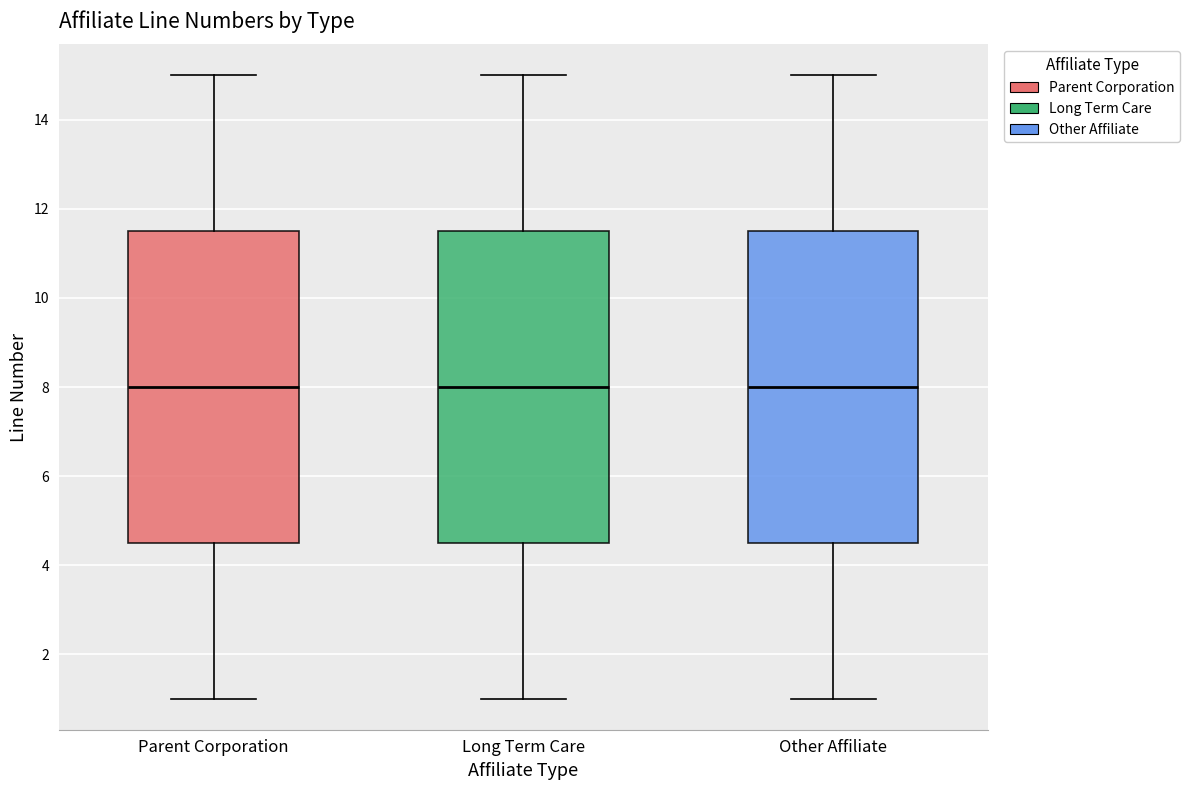

Where is the upper edge of the box for Other Affiliate on the y-axis? The values are not printed on the chart, so give them approximately, as read against the axis.

11.6